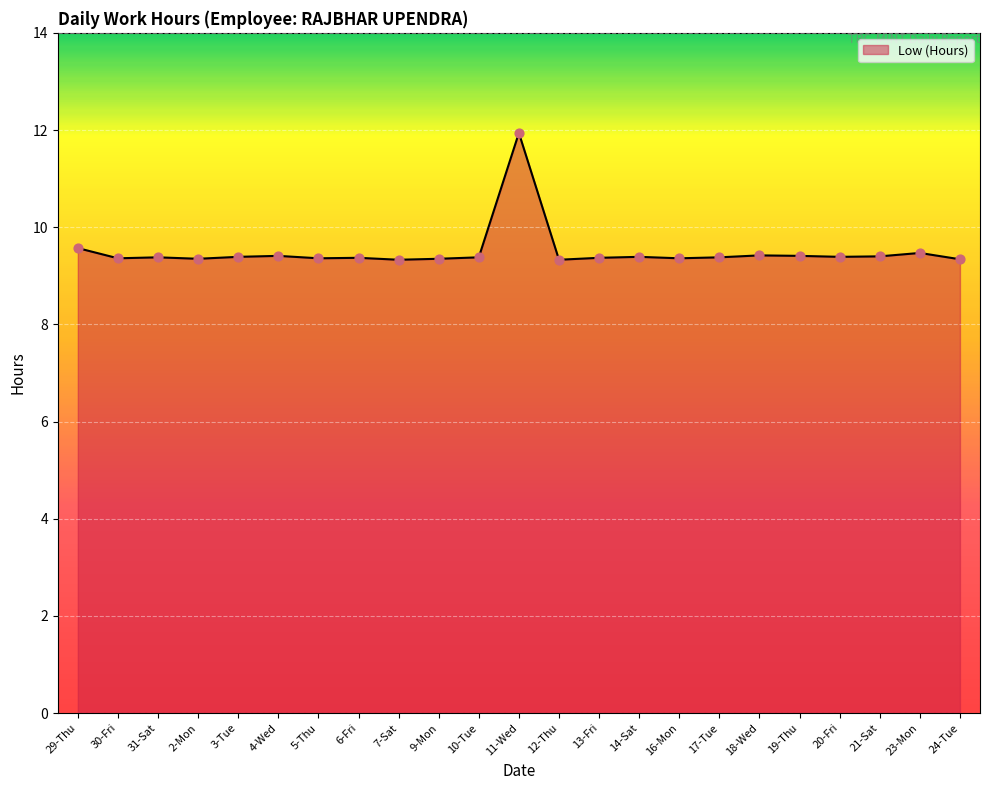

Which has a higher value, 11-Wed or 10-Tue?

11-Wed